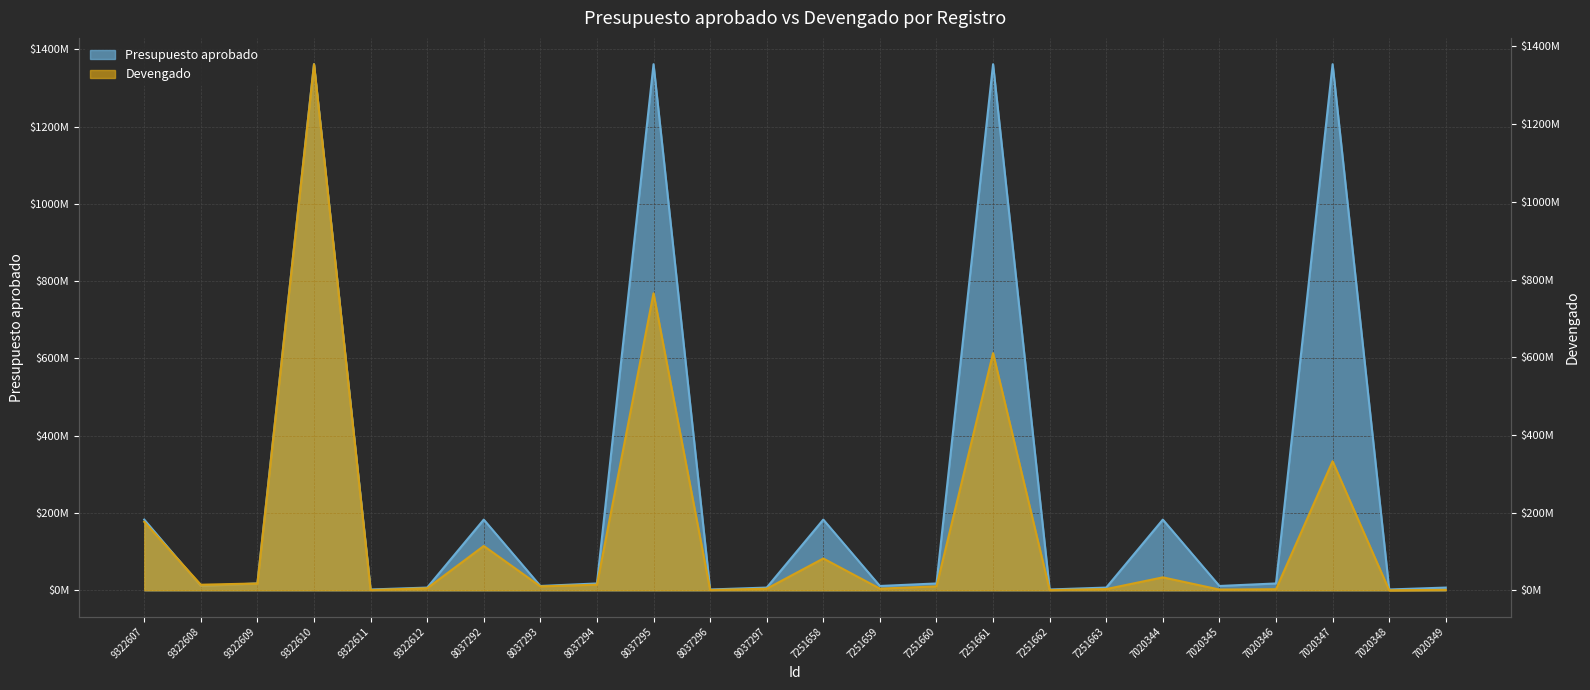

Rank the series at 8037297 from highest to lowest value.

Presupuesto aprobado, Devengado